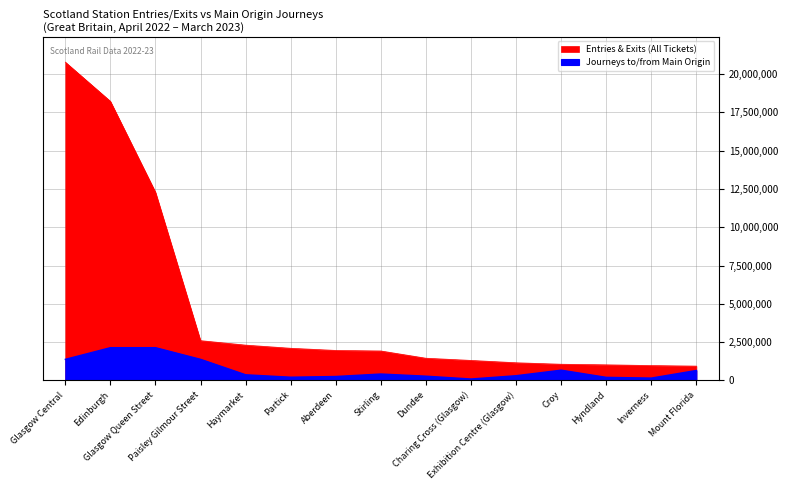

How many lines are shown in the chart?

2